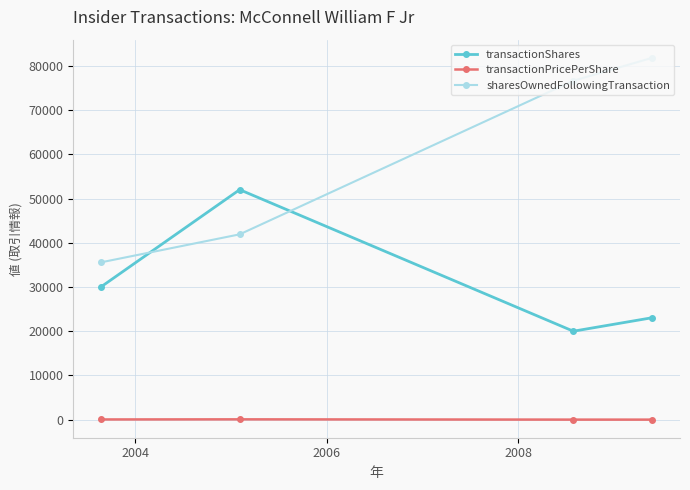

List the series in order of their overall mean, lowest first.

transactionPricePerShare, transactionShares, sharesOwnedFollowingTransaction